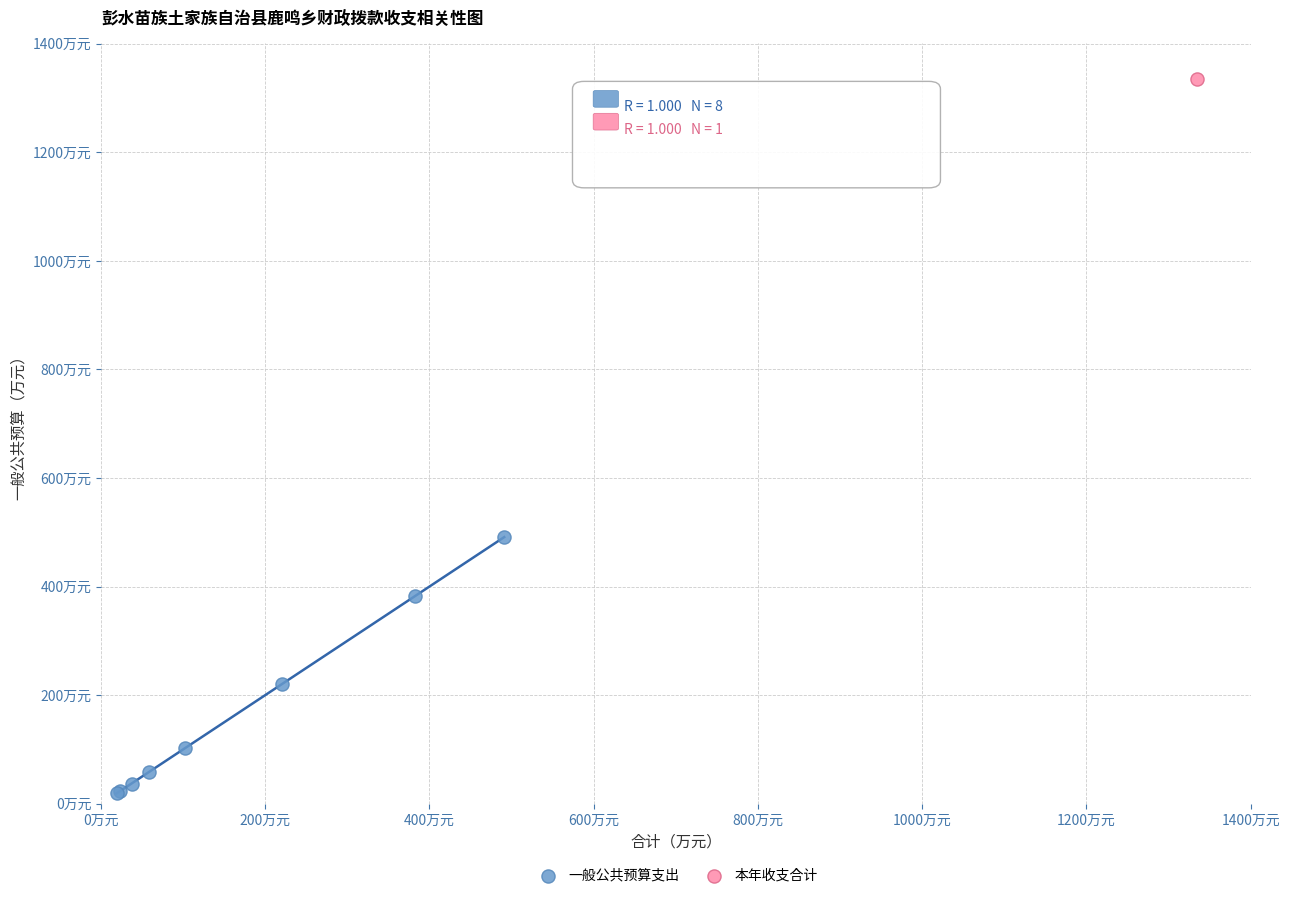

What are all the series names shown in the legend?

一般公共预算支出, 本年收支合计